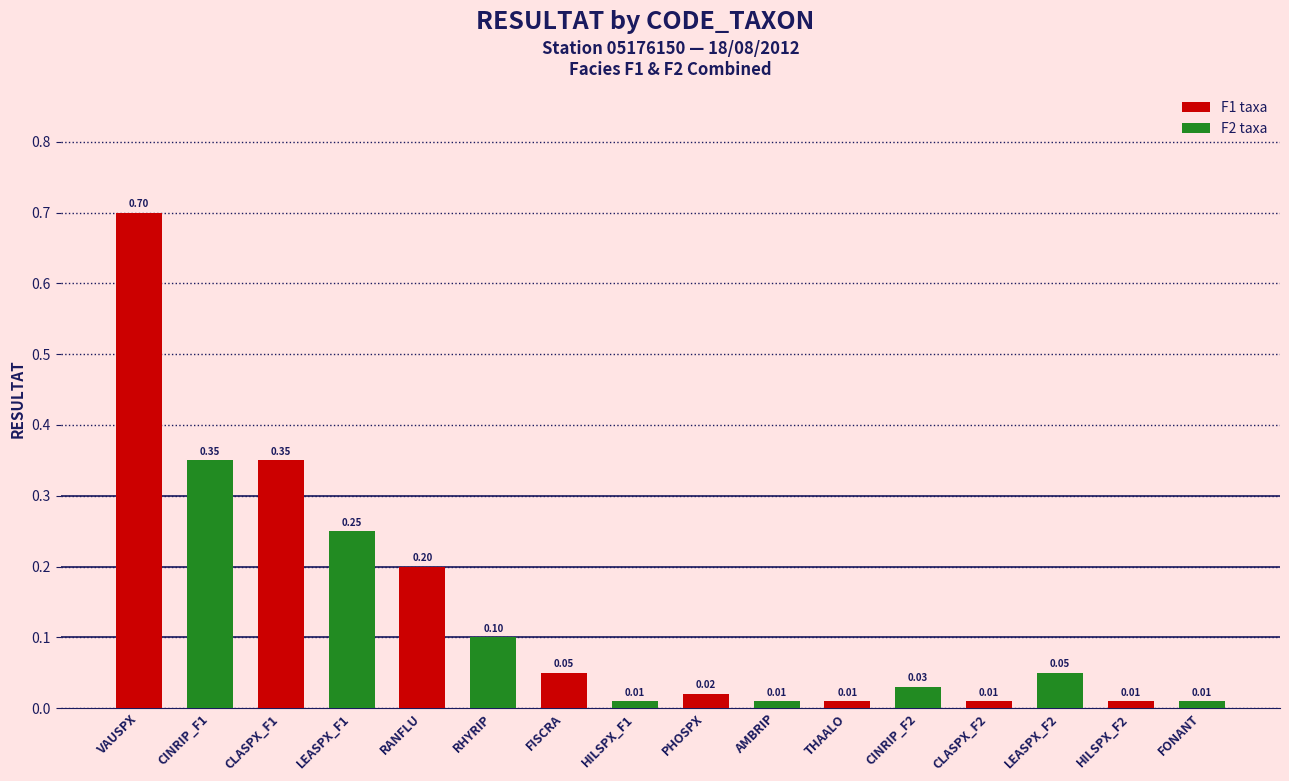

Between RHYRIP and CINRIP_F1, which is larger?

CINRIP_F1